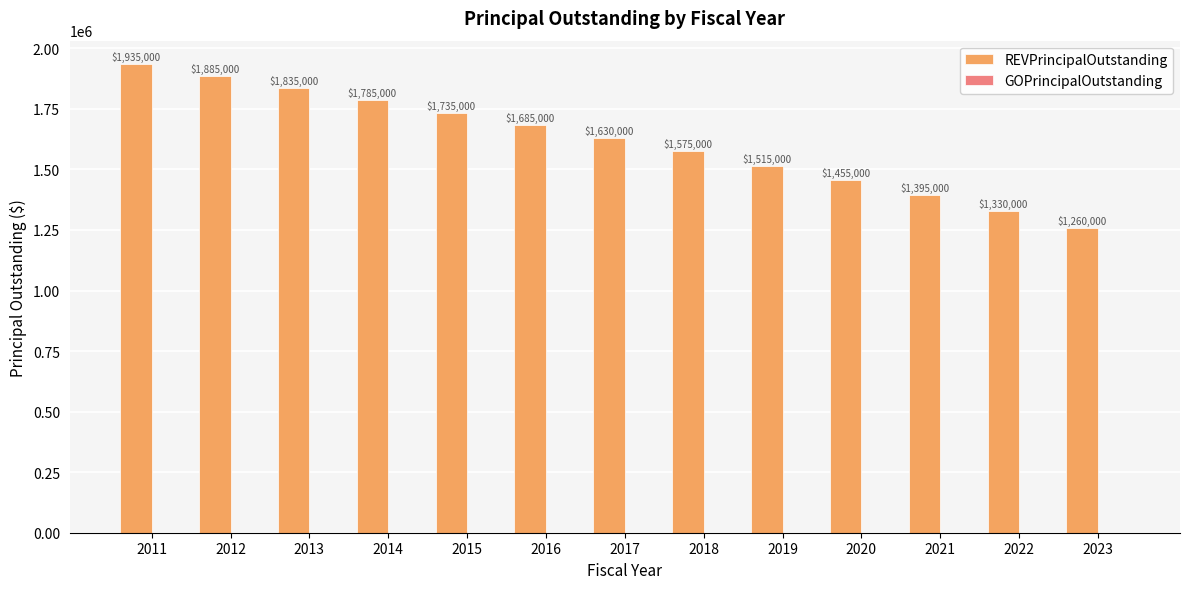

Reading left to right, what are all the values shown in this chart?

1935000	1885000	1835000	1785000	1735000	1685000	1630000	1575000	1515000	1455000	1395000	1330000	1260000